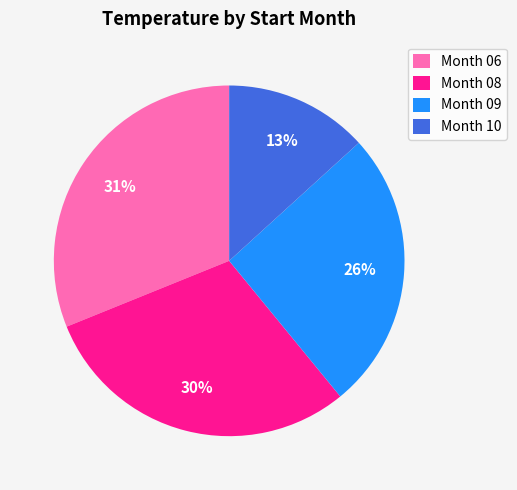

To the nearest percent, what is the average slice percentage?

25%